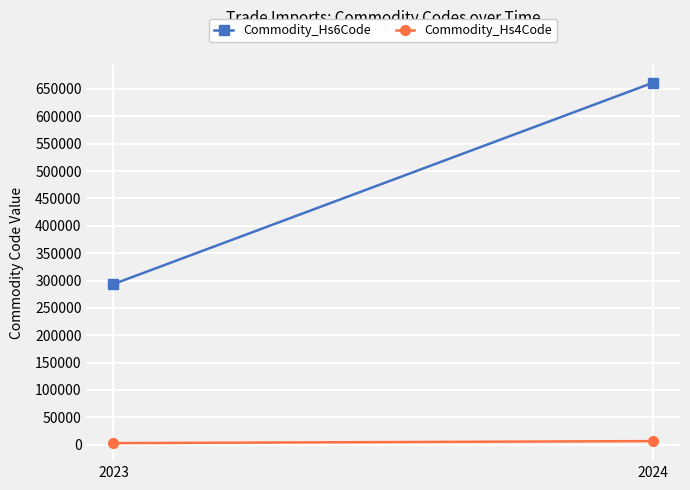

Rank the categories by Commodity_Hs4Code value from highest to lowest.

2024, 2023